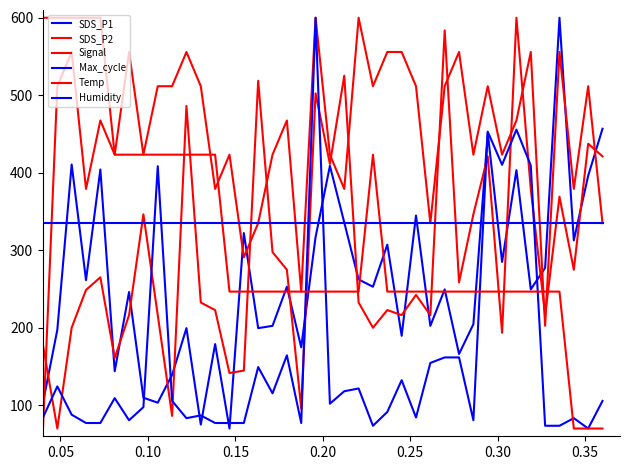

Count the number of data series in this chart.

6